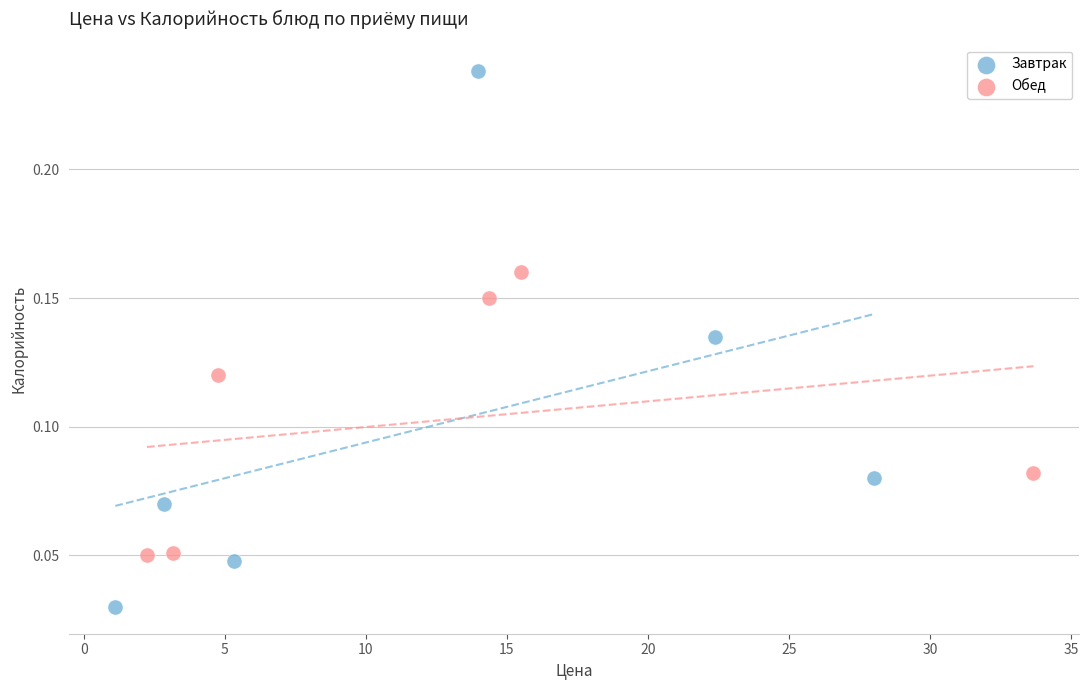

Which series has the widest spread of Y values?

Завтрак